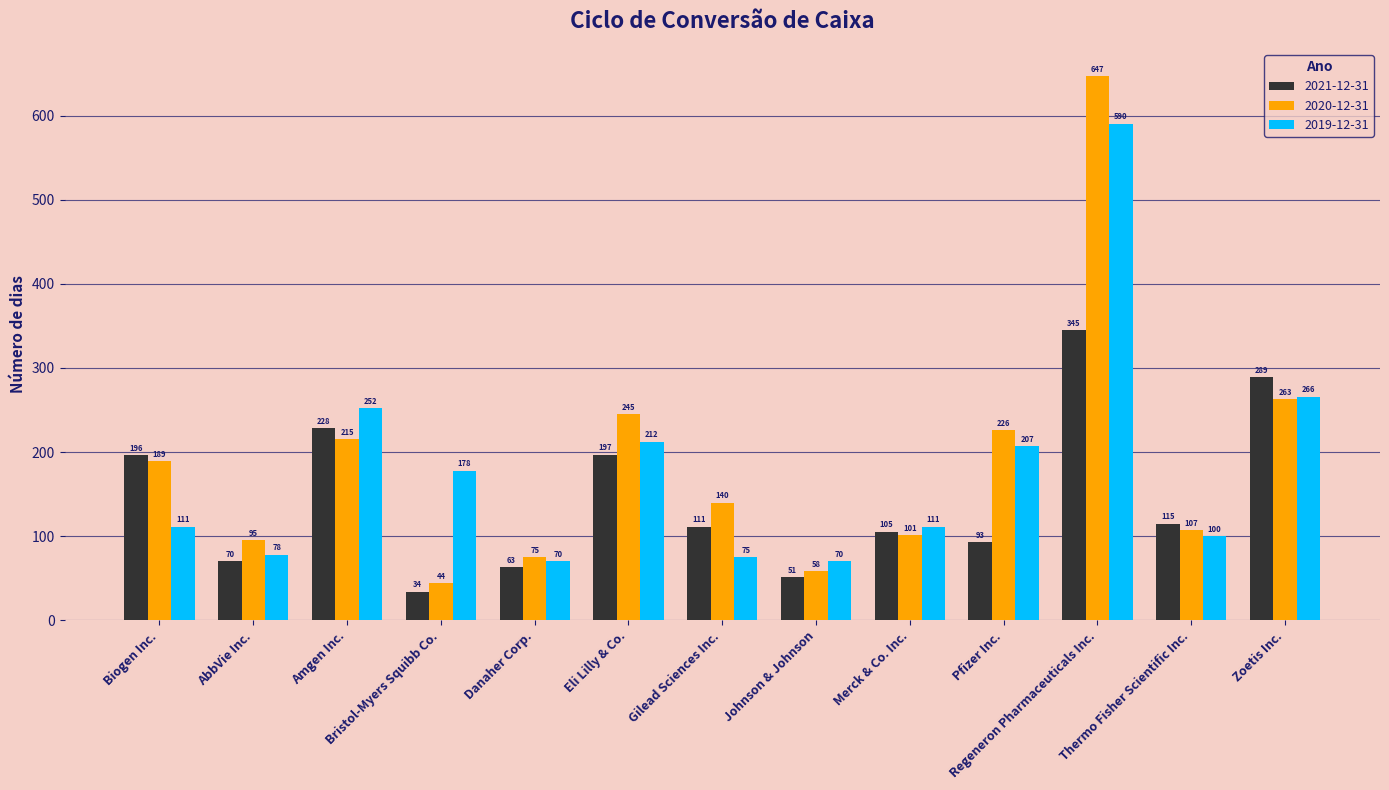

What is the smallest value displayed?

34